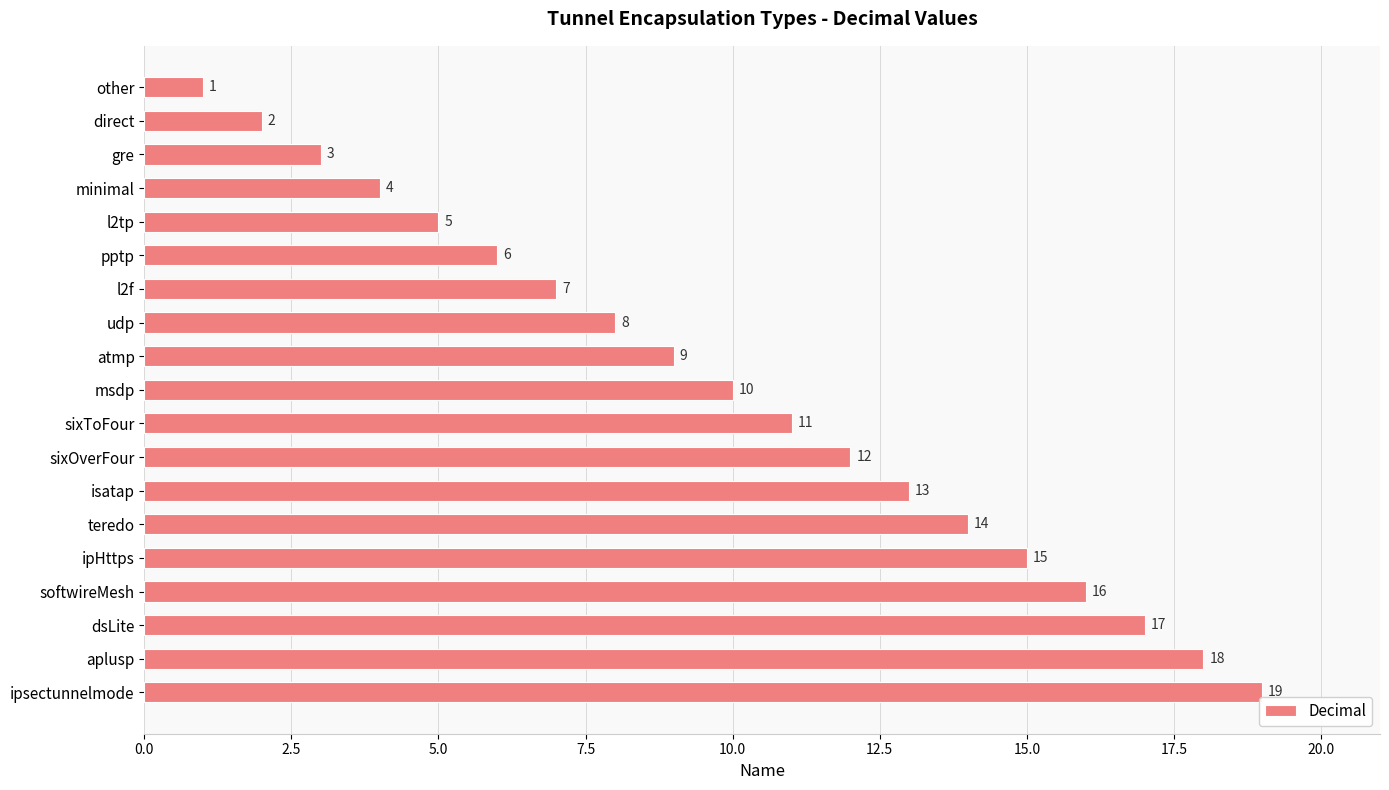

What is the difference between the maximum and minimum values?

18